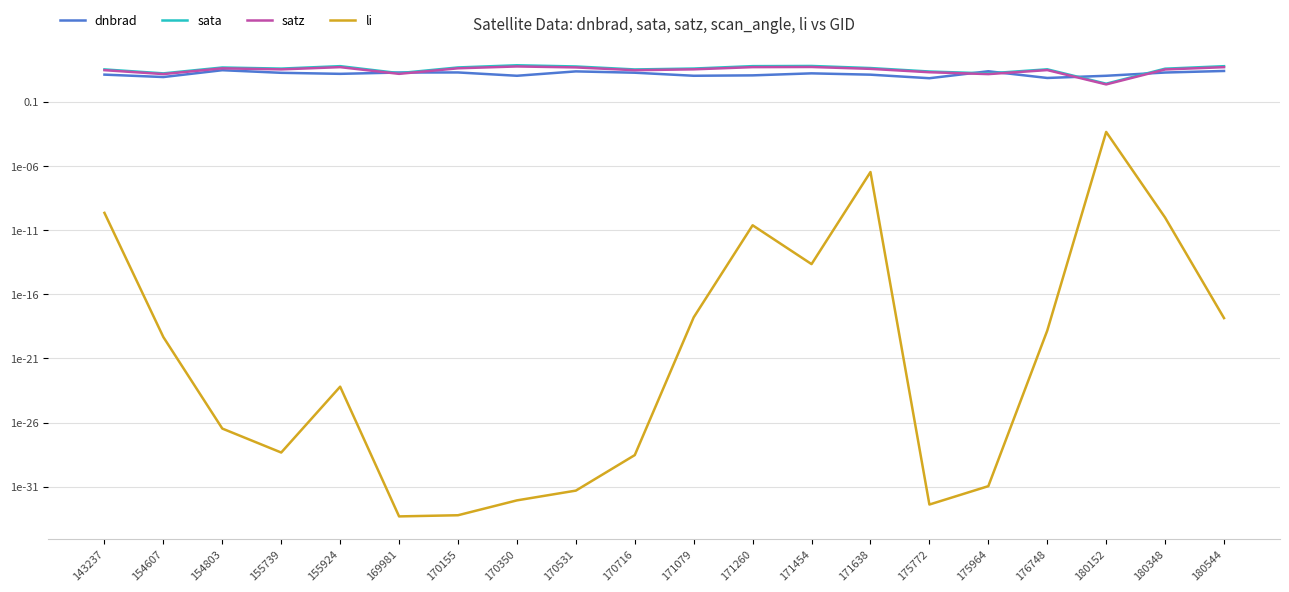

True or false: li and dnbrad intersect in this chart.

False